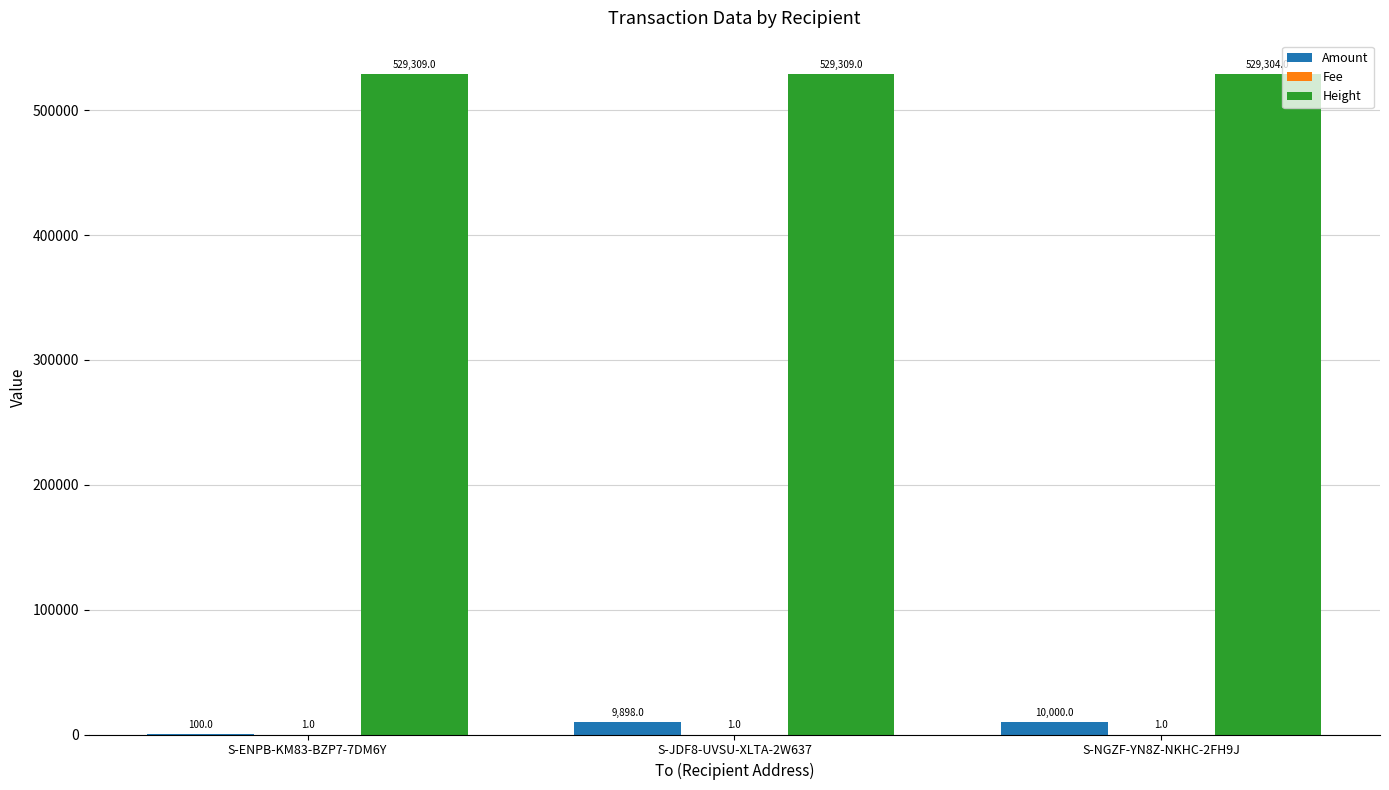

Between S-ENPB-KM83-BZP7-7DM6Y and S-NGZF-YN8Z-NKHC-2FH9J, which series saw the biggest shift?

Amount